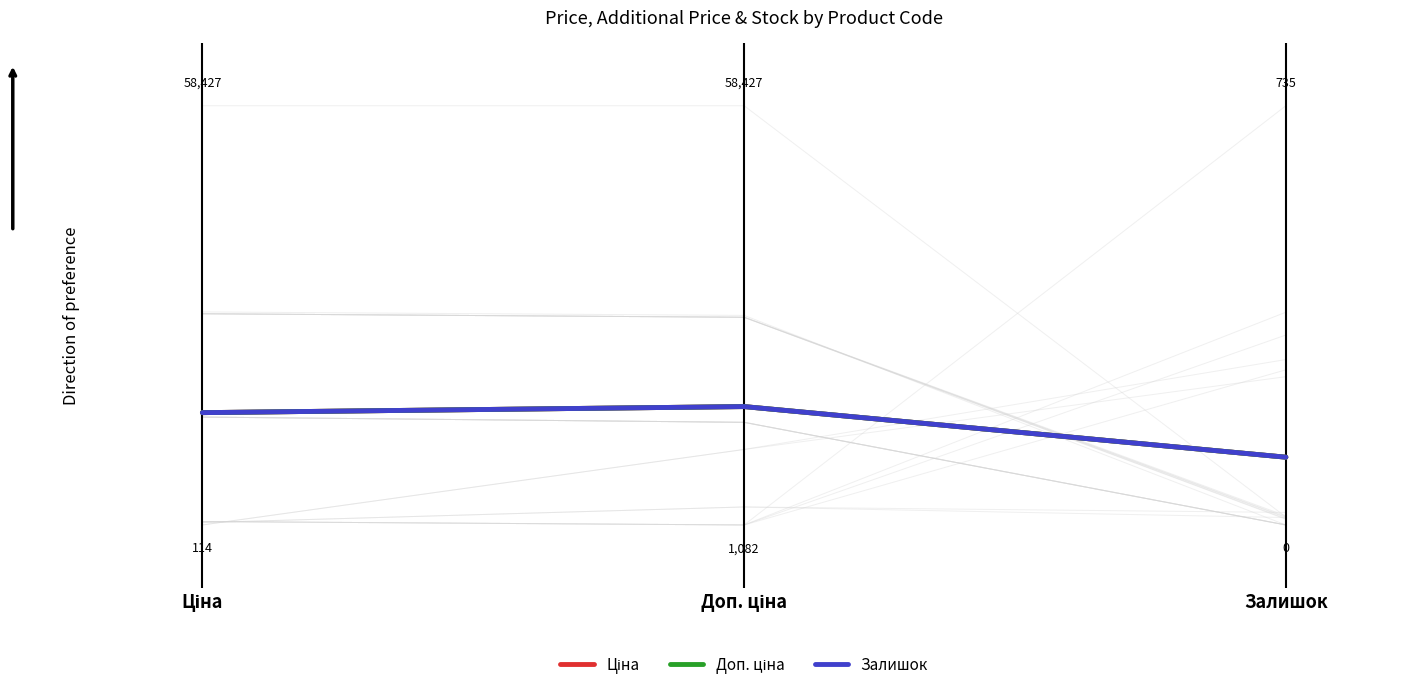

At which category is the sum across all series the highest?

Доп. ціна